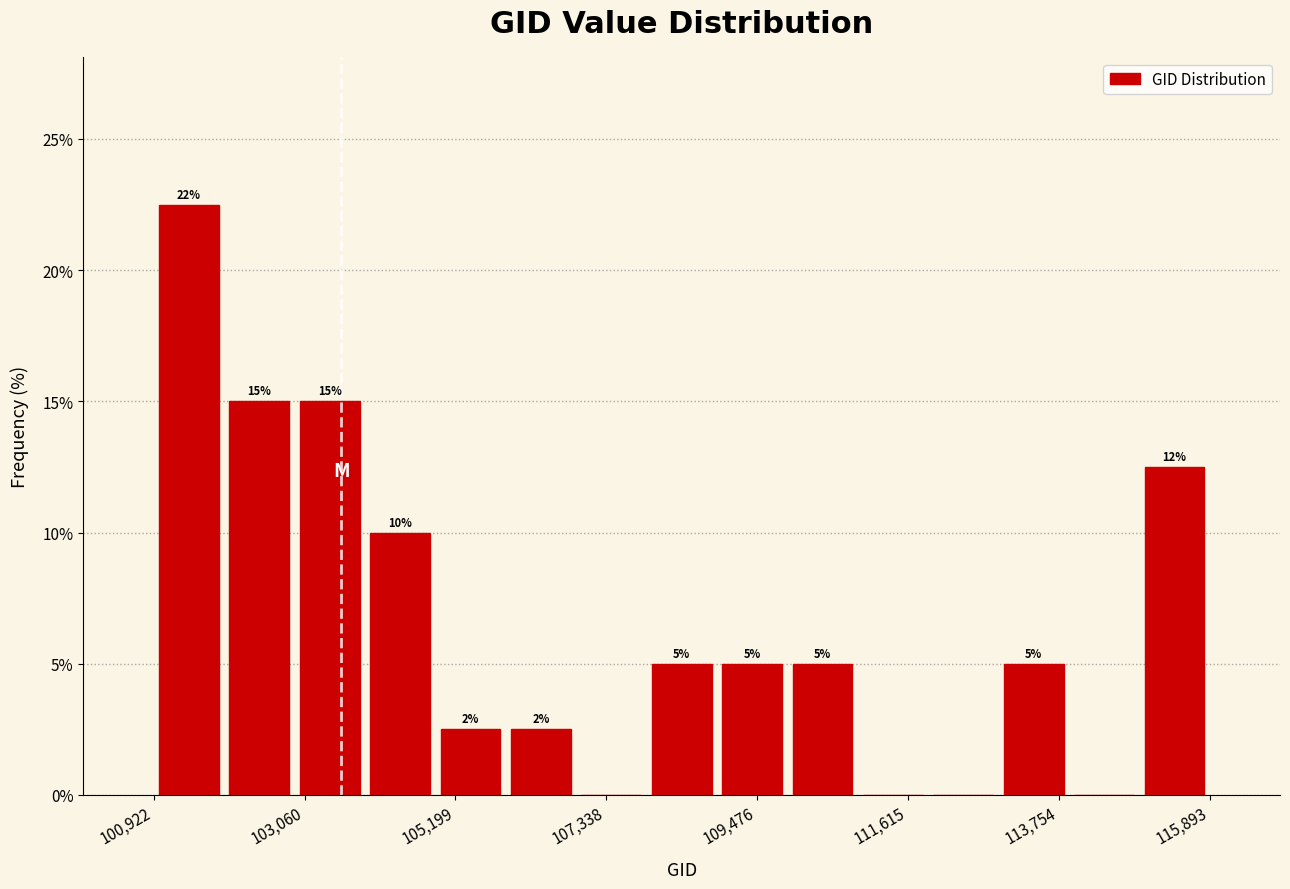

Read against the x-axis, roughly where is the centre of the tallest bar?

101500